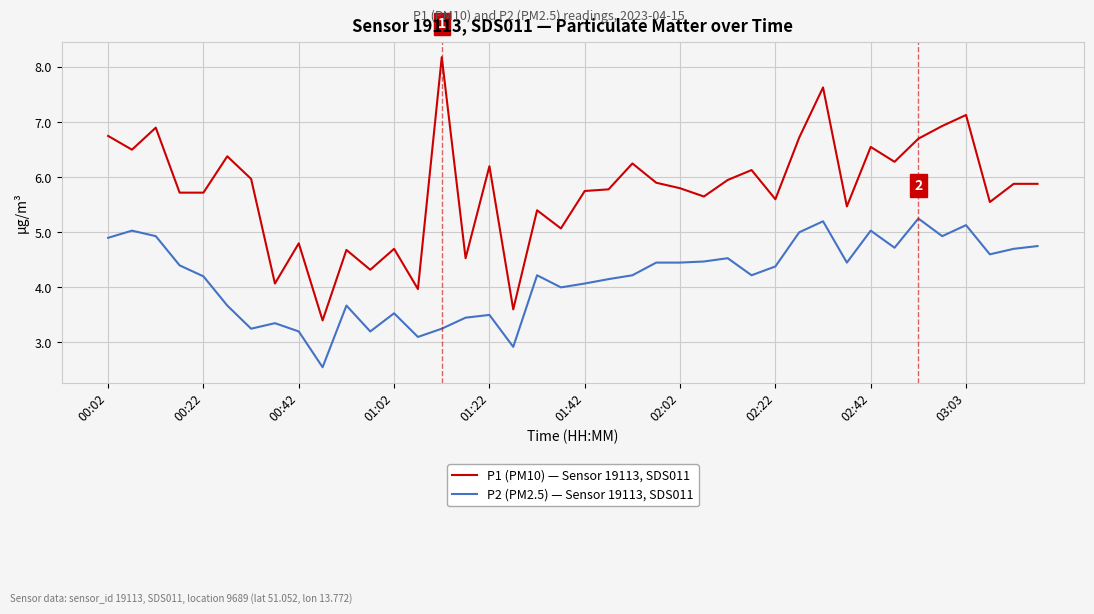

Which series has the largest total across all categories?

P1 (PM10) — Sensor 19113, SDS011